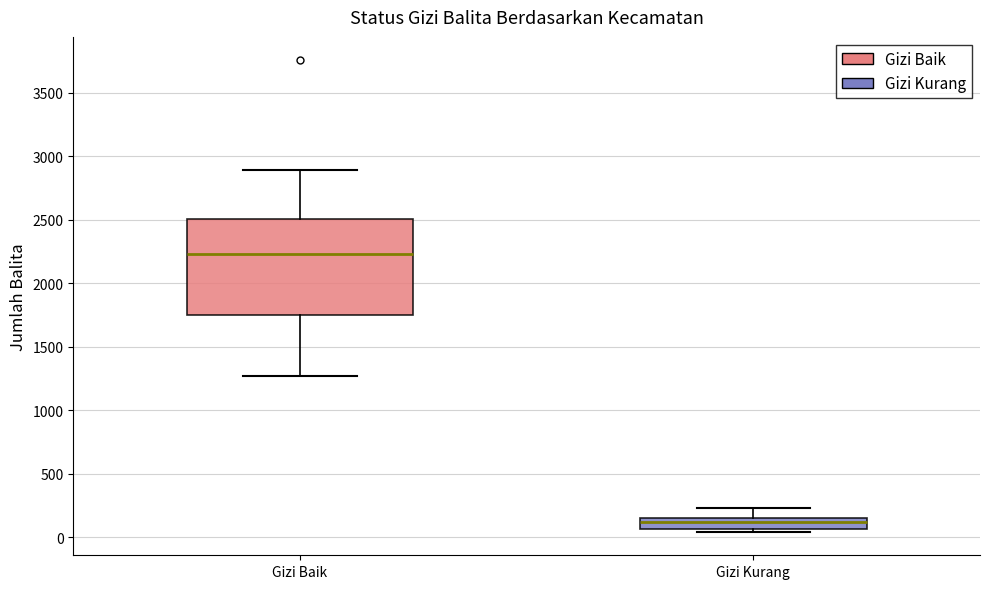

Which box has the highest median line?

Gizi Baik